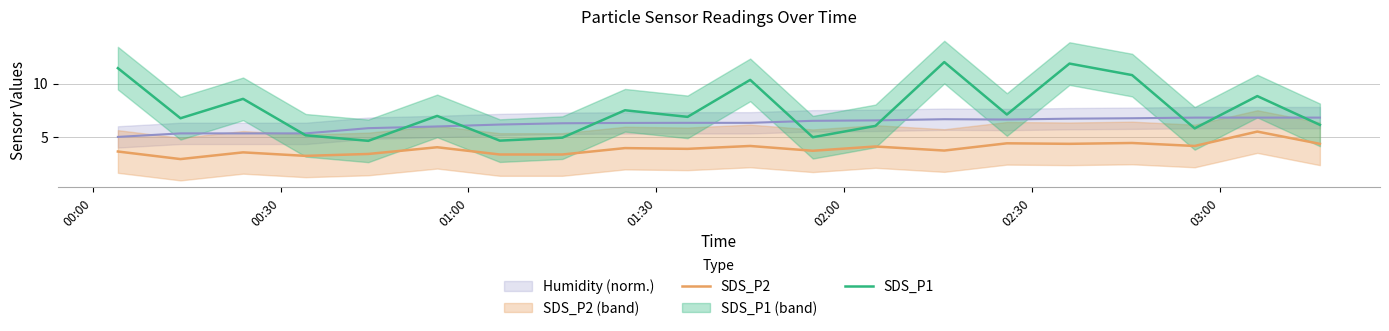

True or false: SDS_P1 and SDS_P2 intersect in this chart.

False